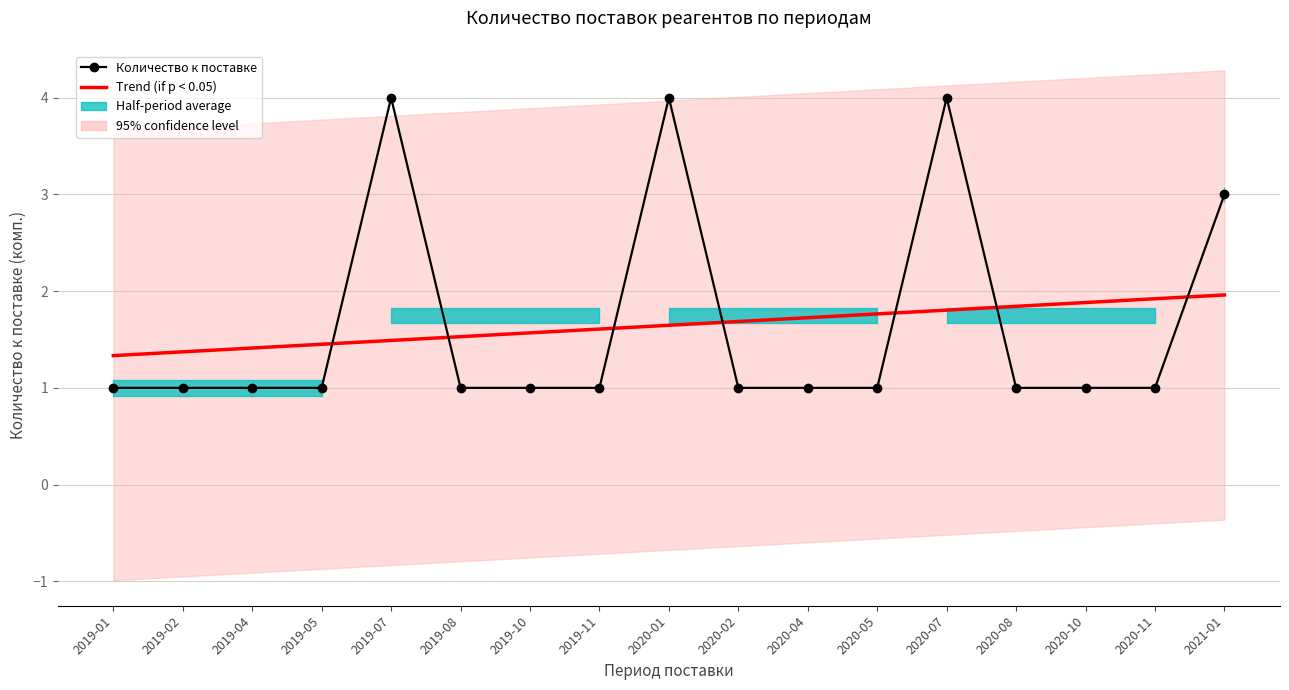

Between 2019-01 and 2020-08, which series saw the biggest shift?

Trend (if p < 0.05)